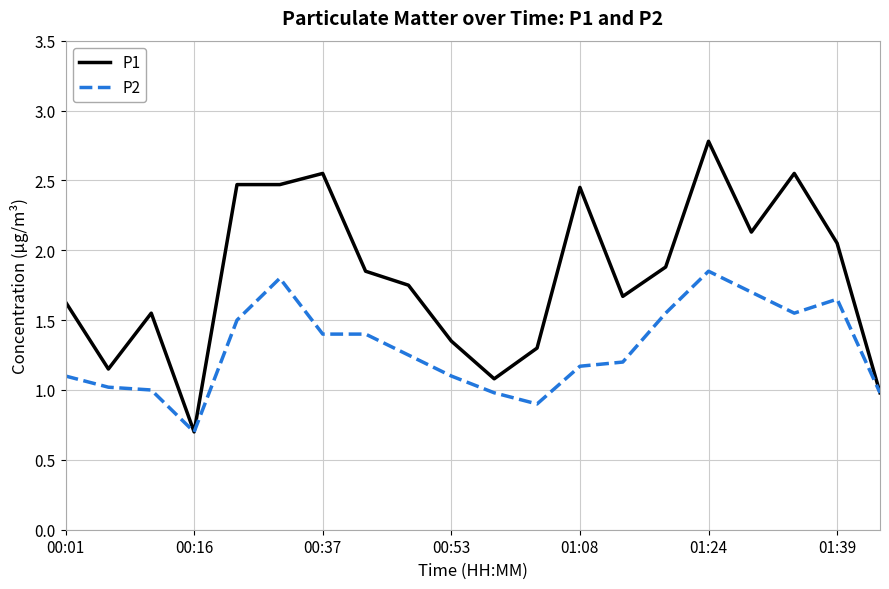

Which series has the largest total across all categories?

P1